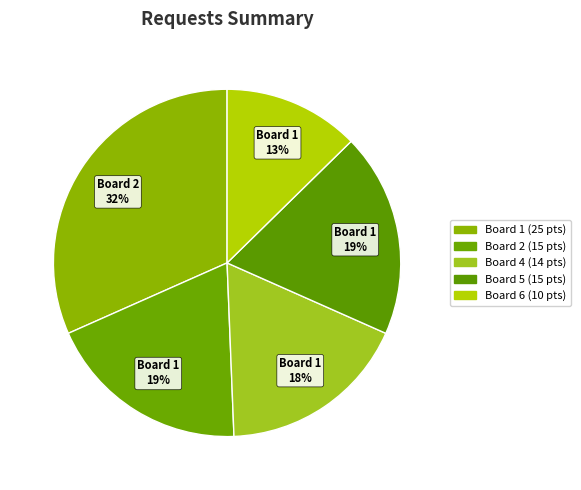

How many segments does this pie chart have?

5